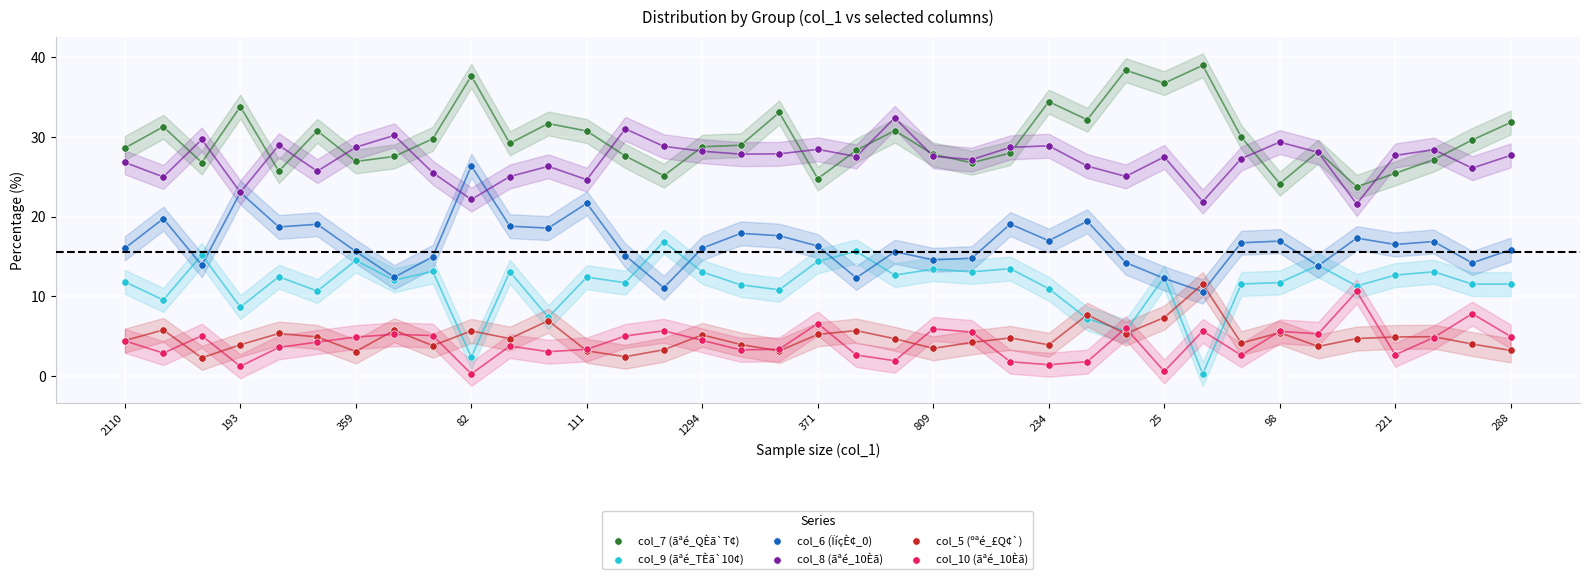

Which series reaches the minimum Y coordinate?

col_9 (ãªé_TÈã`10¢)